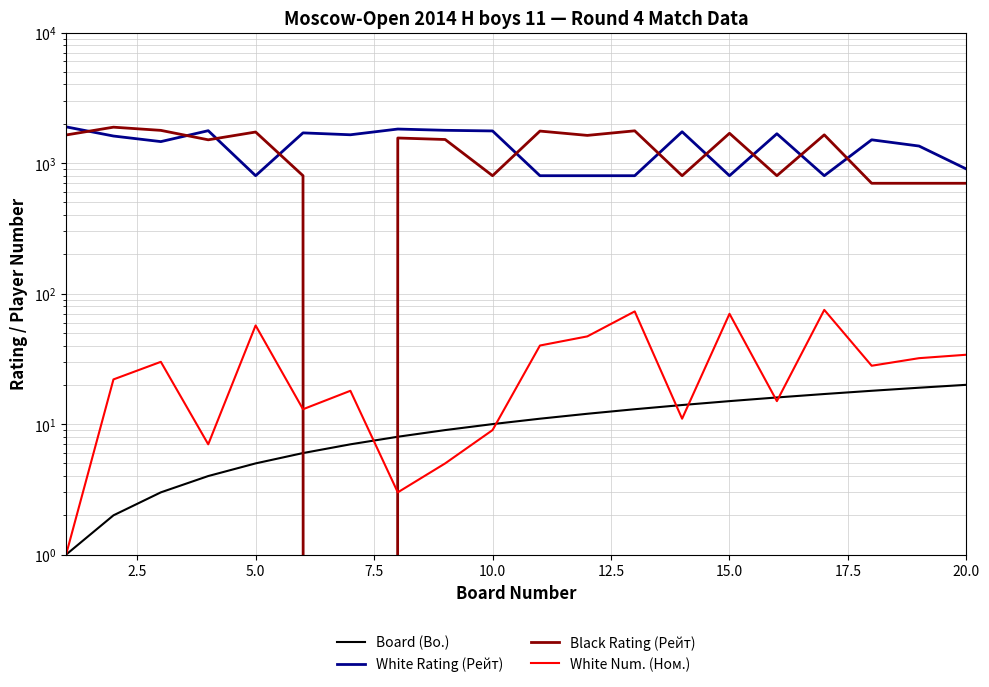

Which series has the widest spread of values?

Black Rating (Рейт)